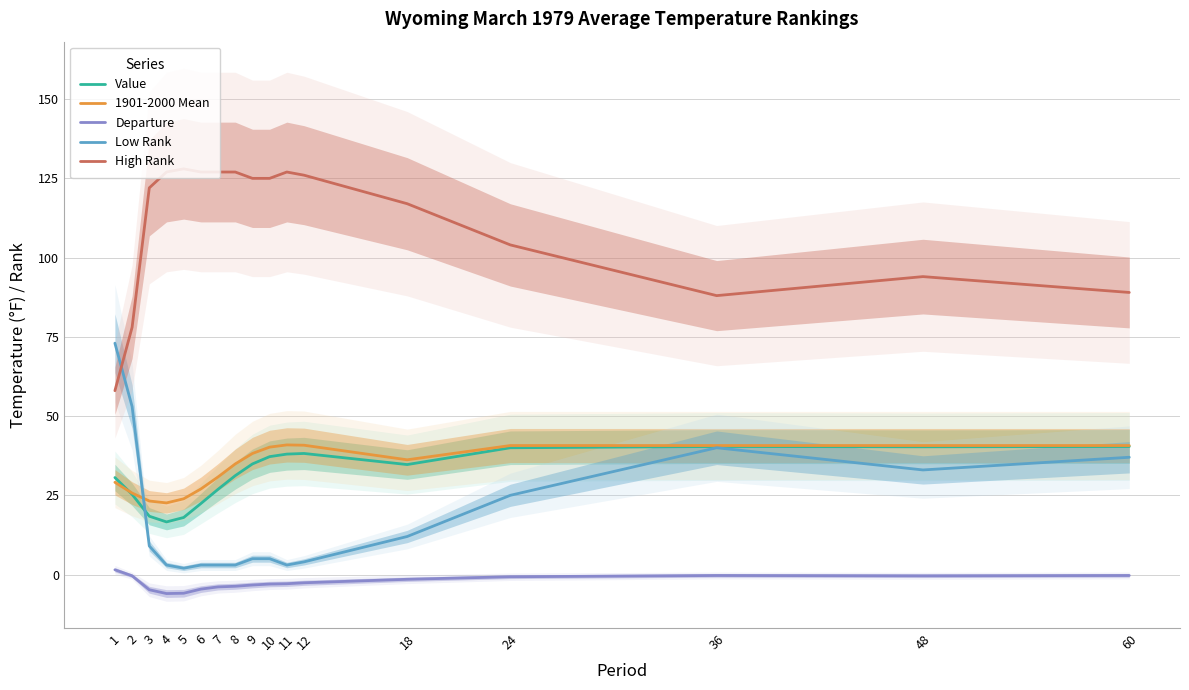

Reading right to left, extract all data points from this chart.

Value: 40.4	40.3	40.4	40.0	34.7	38.2	38.0	37.2	34.9	31.2	26.9	22.4	18.0	16.6	18.4	25.3	30.6
1901-2000 Mean: 40.7	40.7	40.7	40.7	36.2	40.8	40.9	40.2	38.2	34.9	30.8	27.0	23.9	22.6	23.2	25.7	29.1
Departure: -0.3	-0.4	-0.3	-0.7	-1.5	-2.6	-2.9	-3.0	-3.3	-3.7	-3.9	-4.6	-5.9	-6.0	-4.8	-0.4	1.5
Low Rank: 37.0	33.0	40.0	25.0	12.0	4.0	3.0	5.0	5.0	3.0	3.0	3.0	2.0	3.0	9.0	53.0	73.0
High Rank: 89.0	94.0	88.0	104.0	117.0	126.0	127.0	125.0	125.0	127.0	127.0	127.0	128.0	127.0	122.0	78.0	58.0